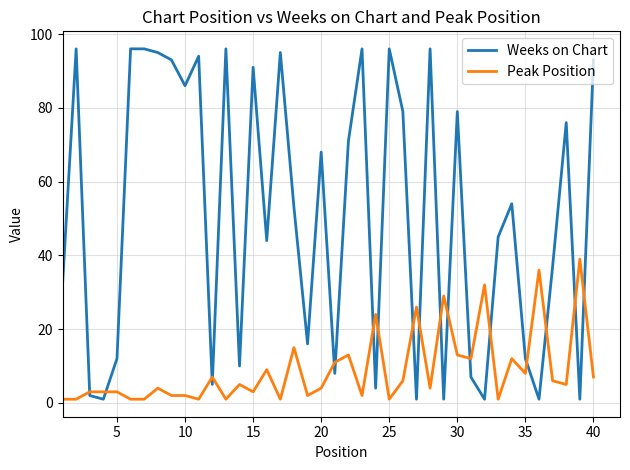

What is the greatest value displayed?

96